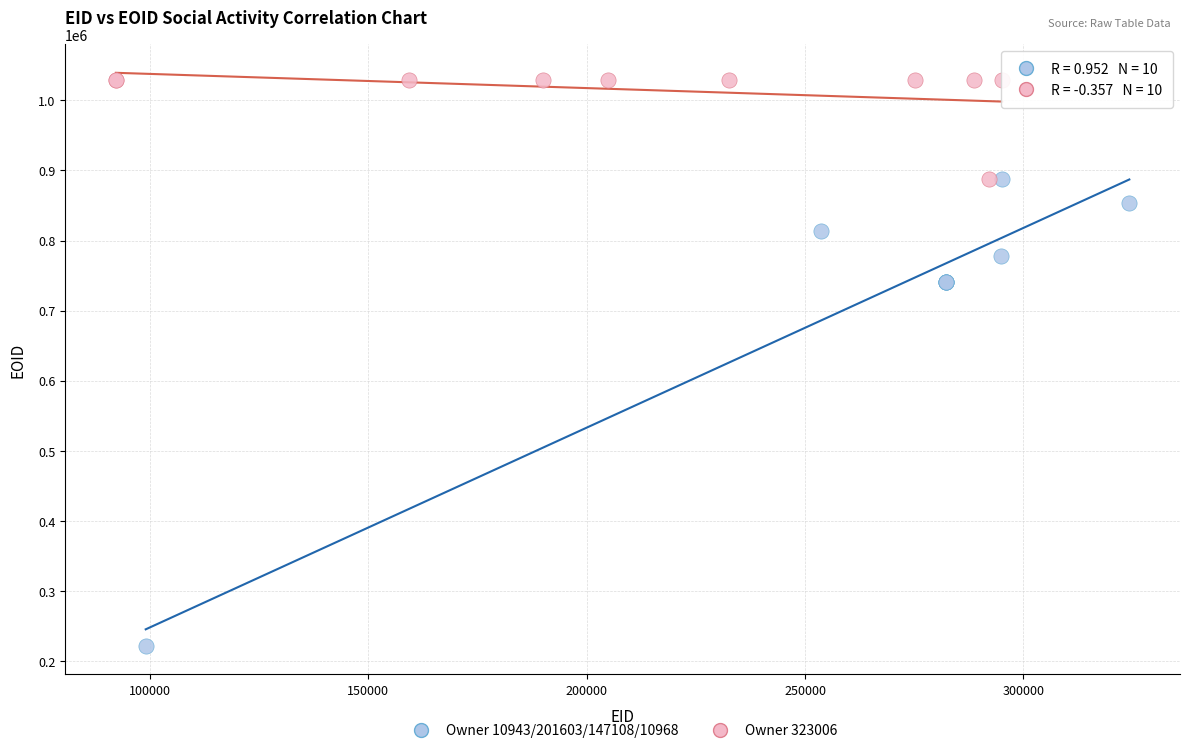

Which series contains the highest Y value?

Owner 323006